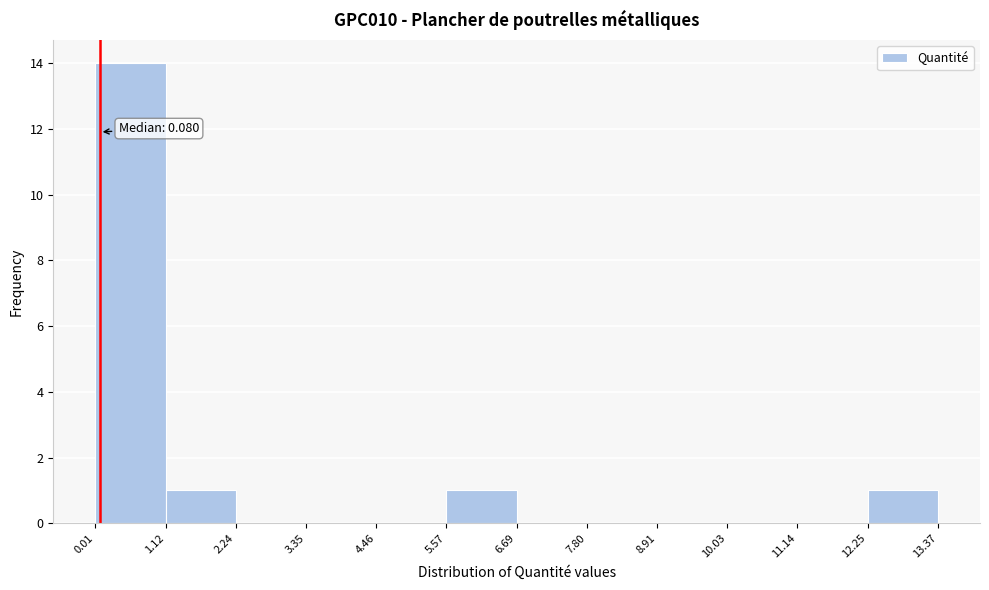

Which range on the x-axis has the tallest bar?

0.01 to 1.12